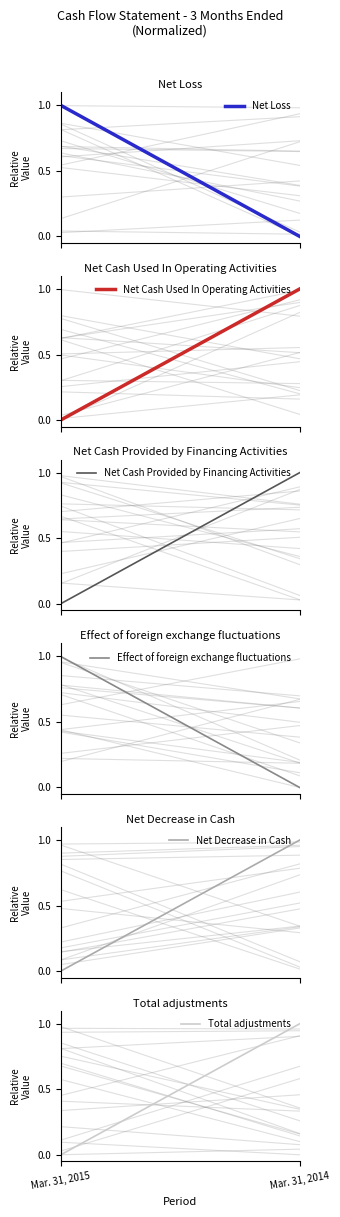

At how many categories does at least one series exceed 0?

2